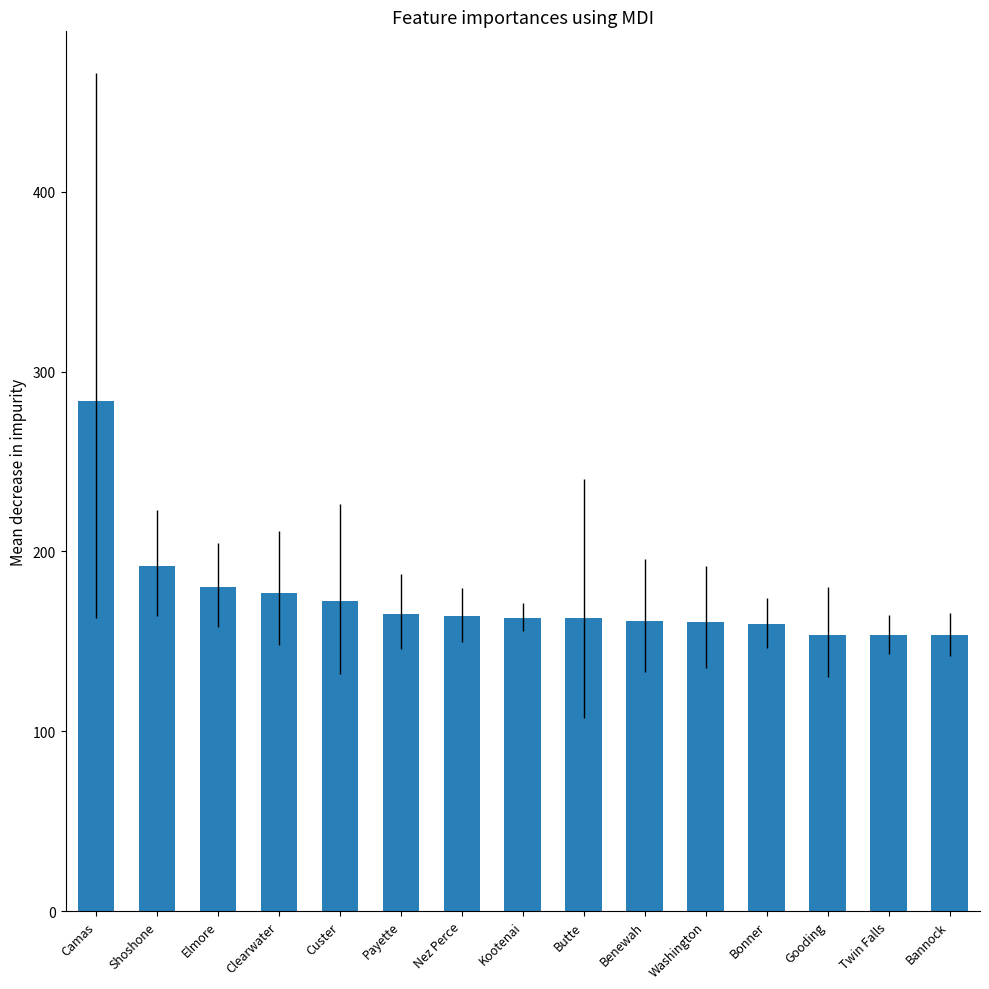

What is the change in value from Custer to Gooding?

-19.0